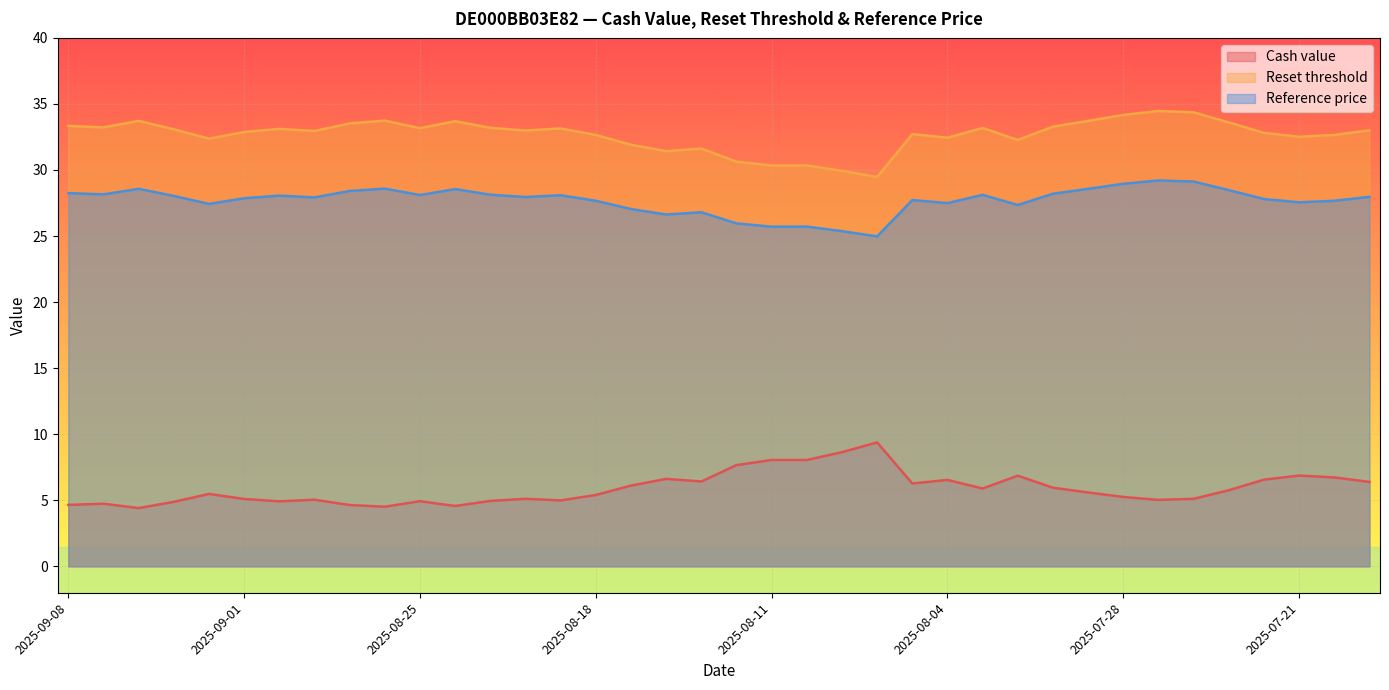

What is the value of the Cash value point at the 25th from the left?

6.3